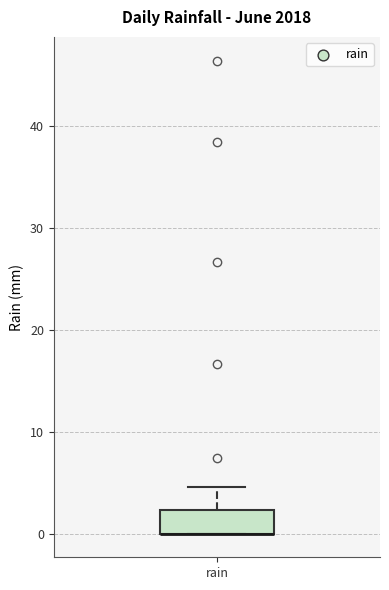

Transcribe this box plot: give where the median line is, the range the box spans, and where the two whiskers end, as read against the y-axis. The values are not printed on the chart, so give them approximately, as read against the axis.

median 0 (drawn on the box's lower edge), box 0 to 2, whiskers 0 to 5